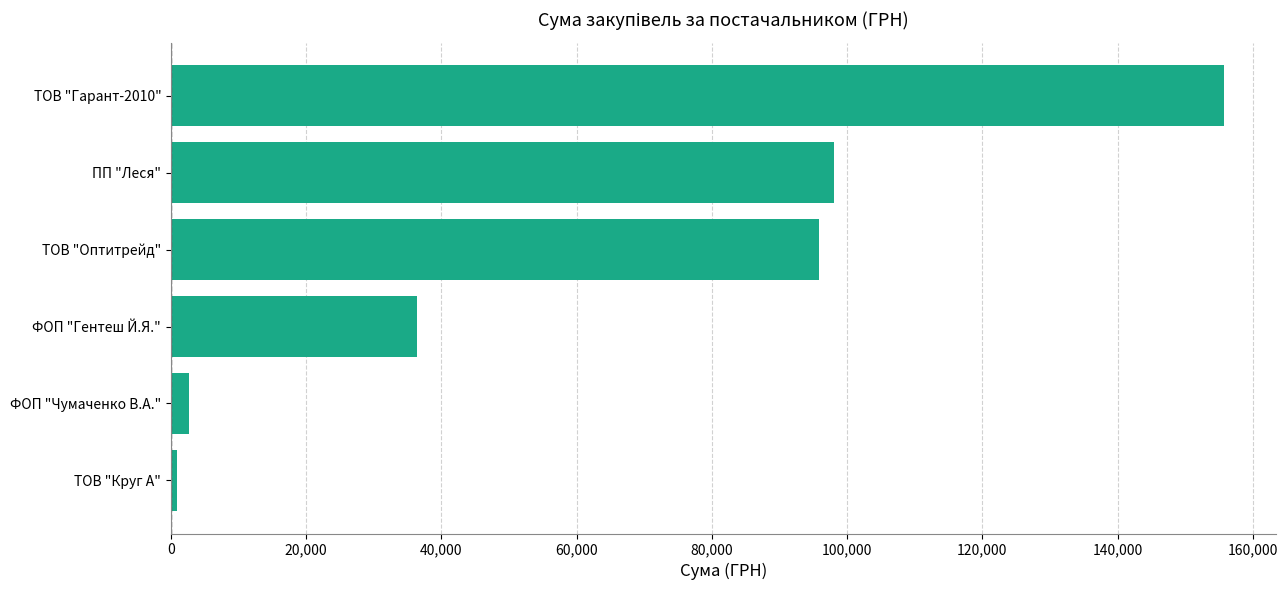

Reading top to bottom, what are all the values shown in this chart?

ТОВ "Гарант-2010"=155692.9	ПП "Леся"=98032.9	ТОВ "Оптитрейд"=95891.7	ФОП "Гентеш Й.Я."=36400.2	ФОП "Чумаченко В.А."=2660.0	ТОВ "Круг А"=938.9